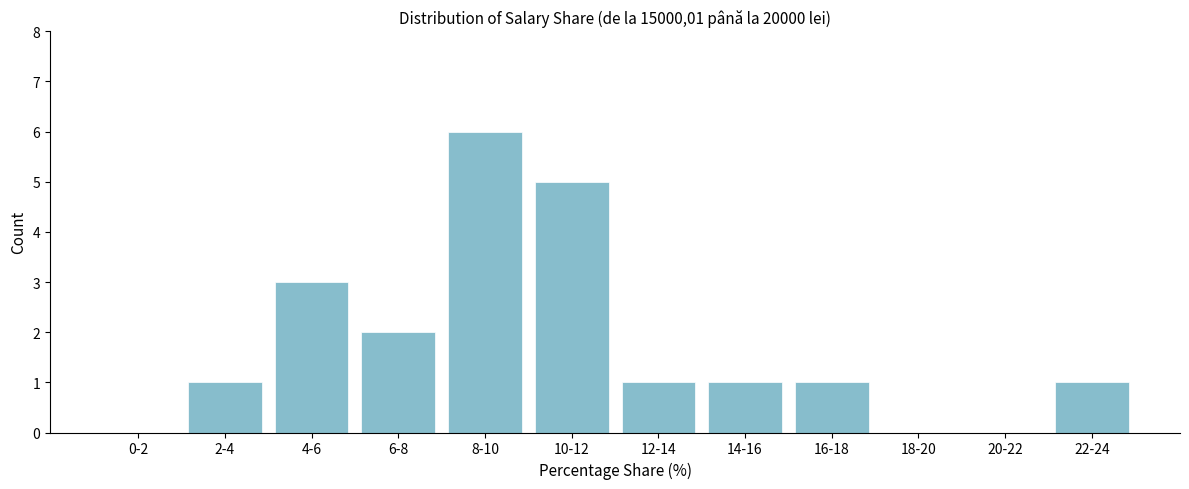

Reading left to right, extract all data points from this chart.

0-2=0	2-4=1	4-6=3	6-8=2	8-10=6	10-12=5	12-14=1	14-16=1	16-18=1	18-20=0	20-22=0	22-24=1